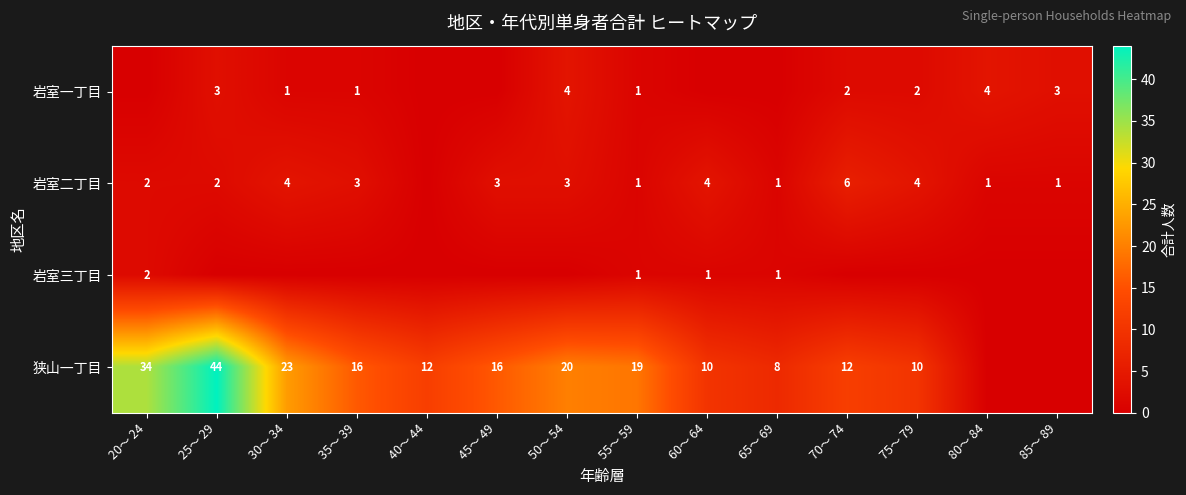

The 岩室二丁目 series shows 3 at 45～ 49. True or false?

True